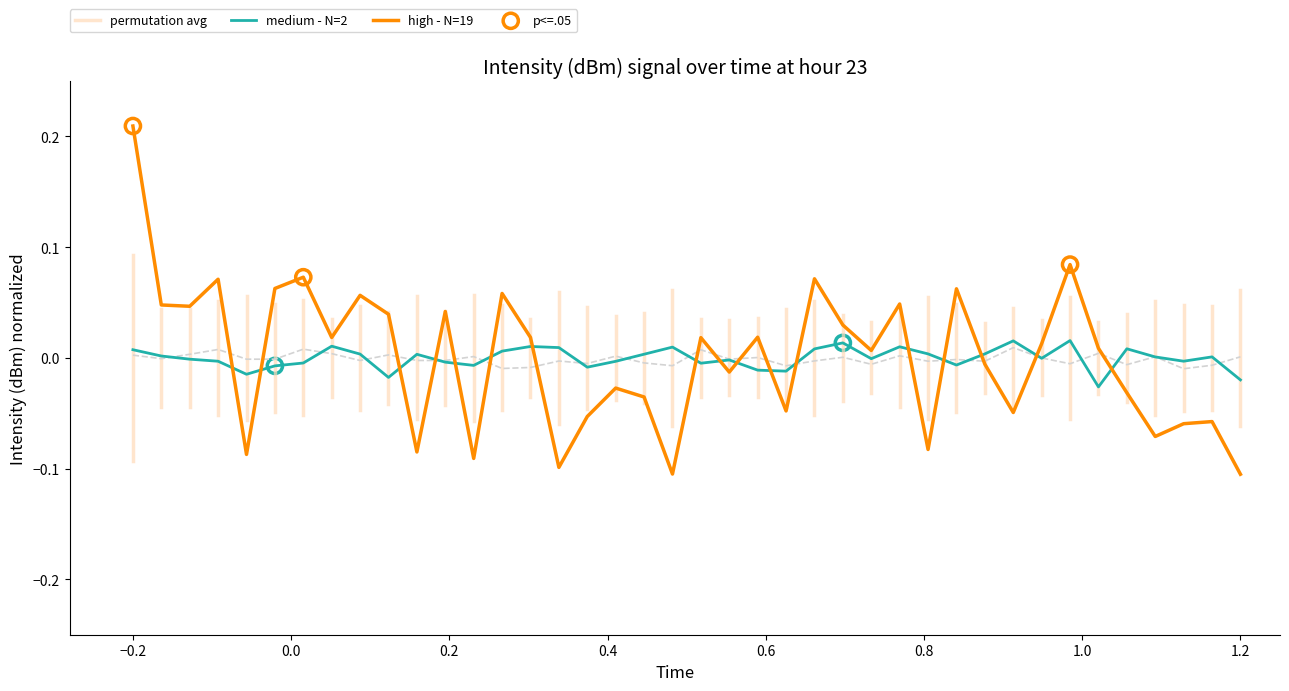

At how many categories does at least one series exceed 0?

35